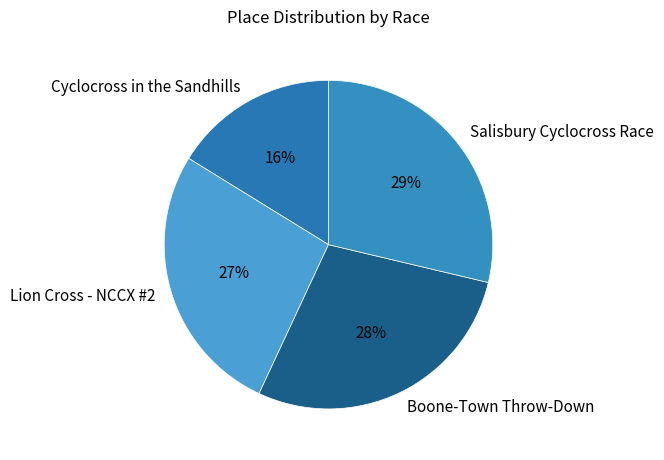

Do Lion Cross - NCCX #2 and Cyclocross in the Sandhills together represent more than half of the pie?

No